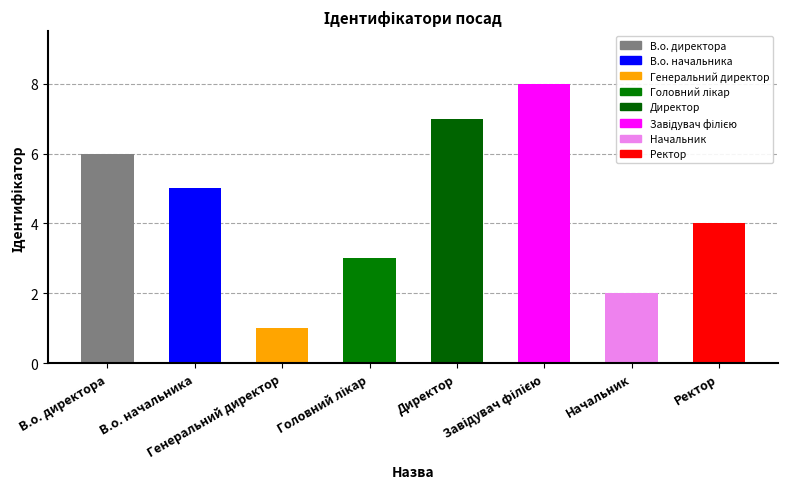

Reading right to left, list all the values displayed in this chart.

4	2	8	7	3	1	5	6